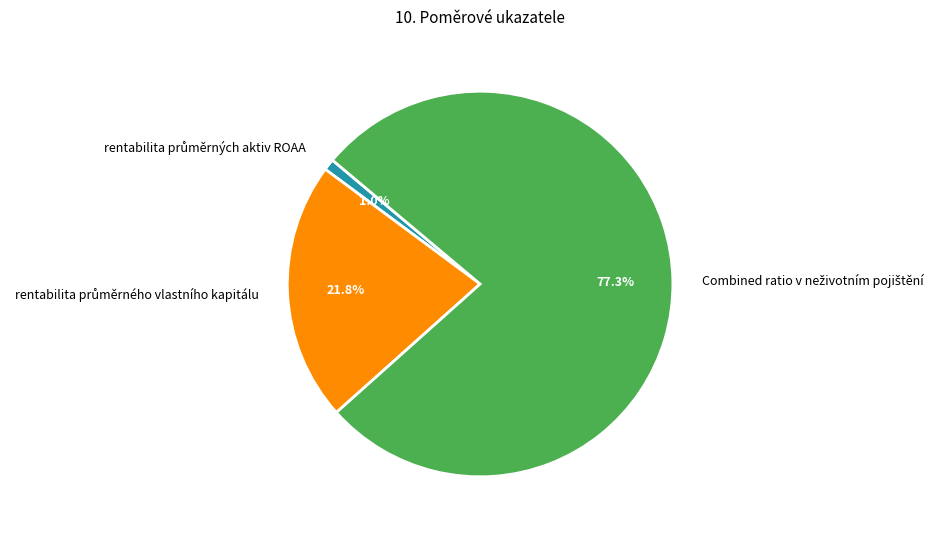

Is there any slice that represents more than half of the pie?

Yes